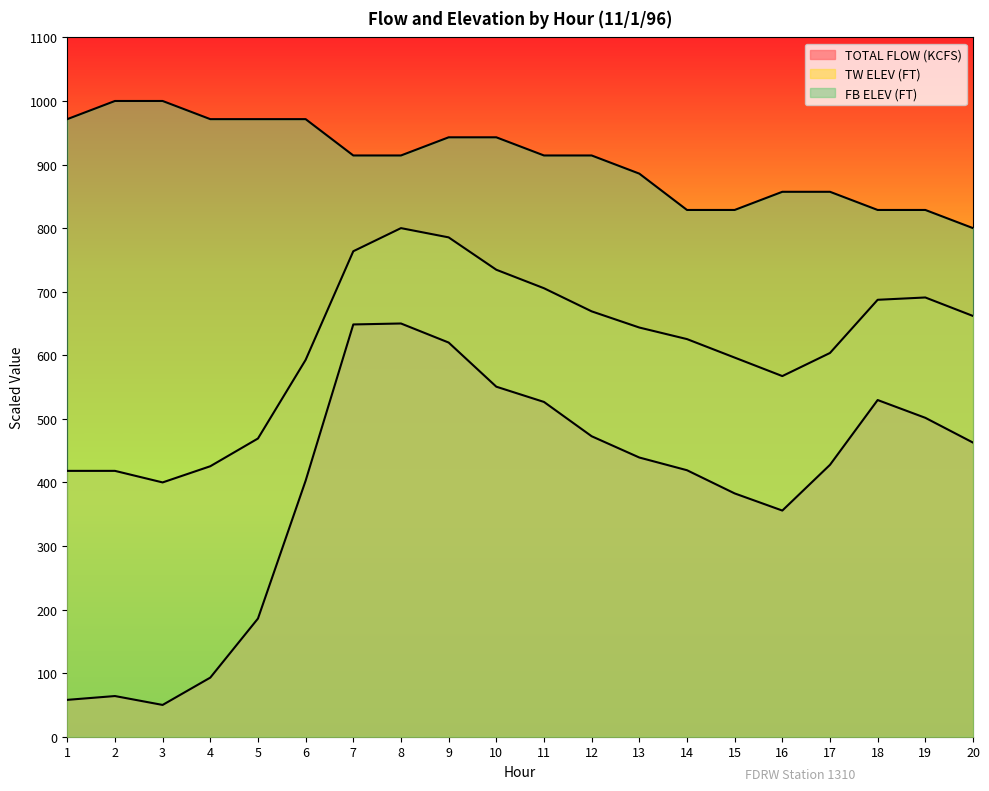

What is the minimum value for TW ELEV (FT)?

400.0